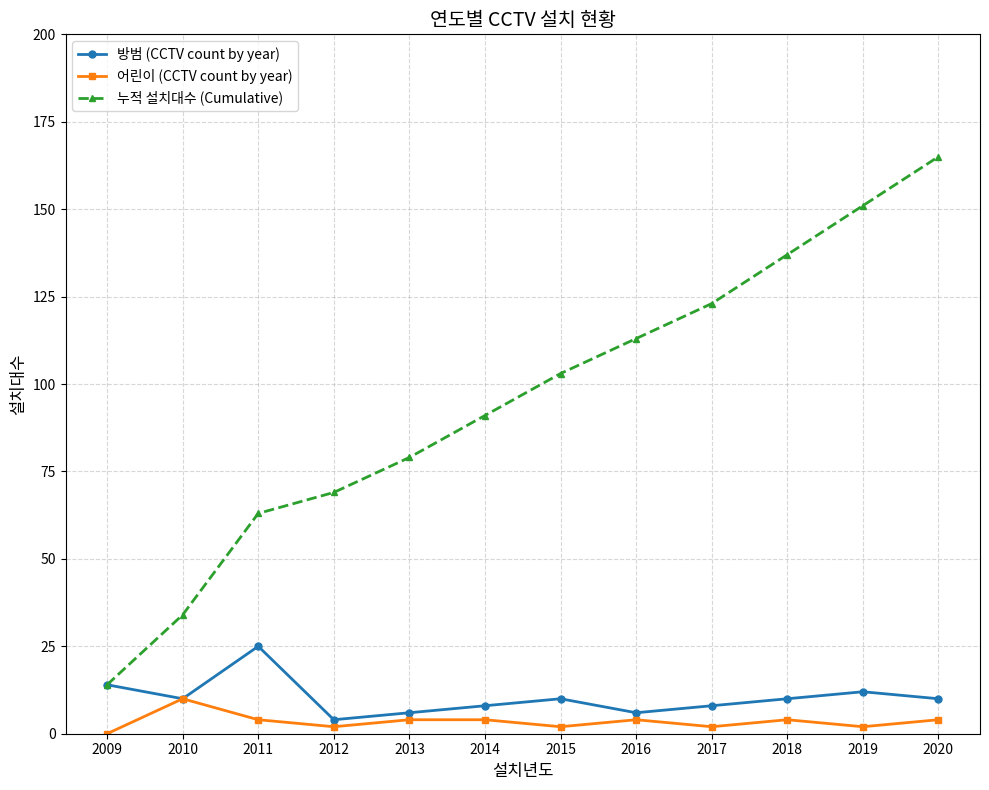

Is this an area chart (filled region under the line)?

No